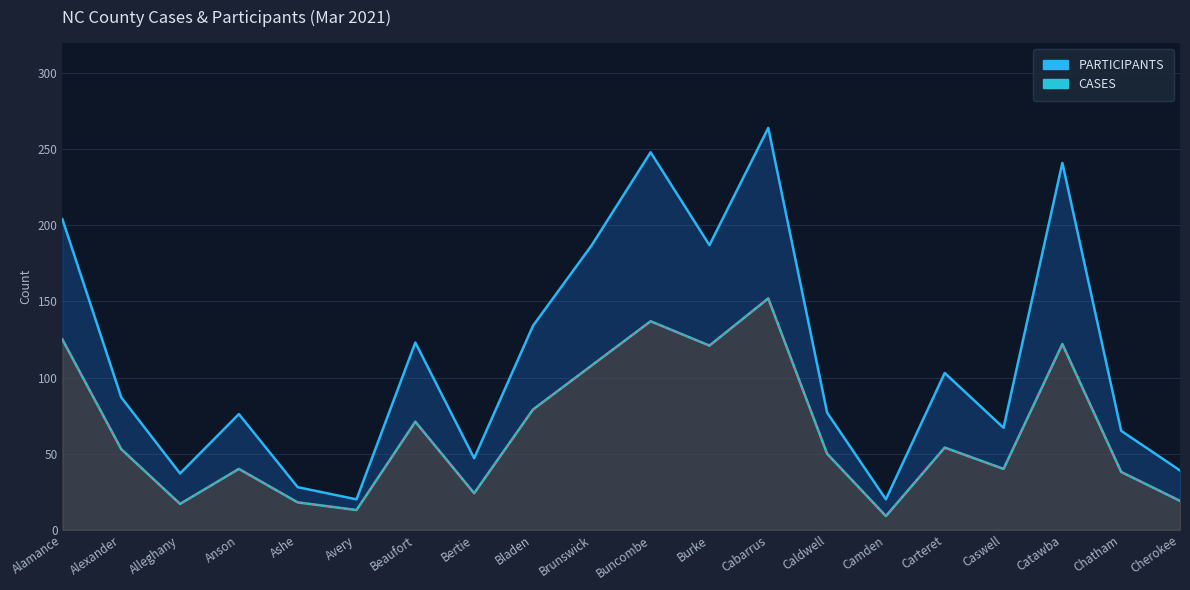

How many lines are shown in the chart?

2